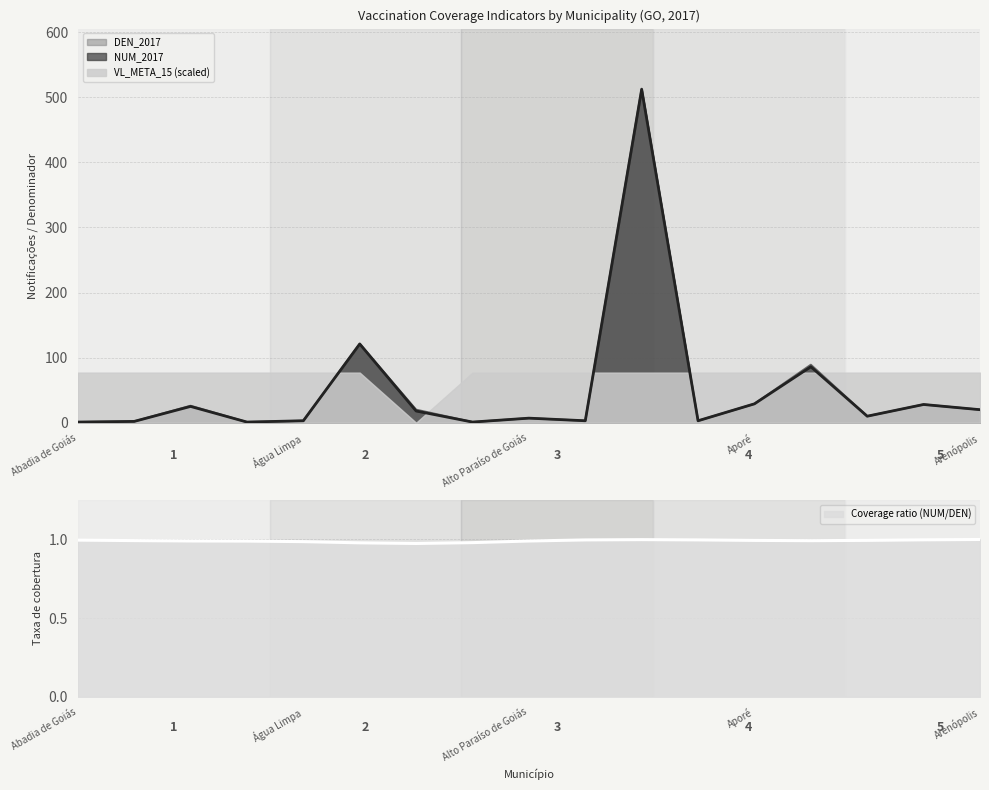

What is the value of the DEN_2017 point at the 1st from the left?

1